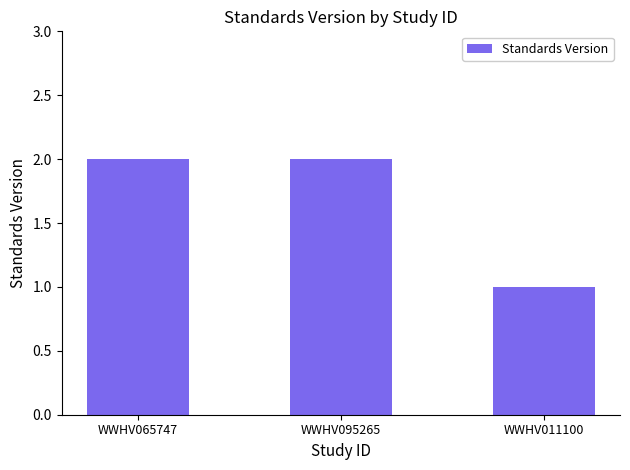

What is the change in value from WWHV065747 to WWHV011100?

-1